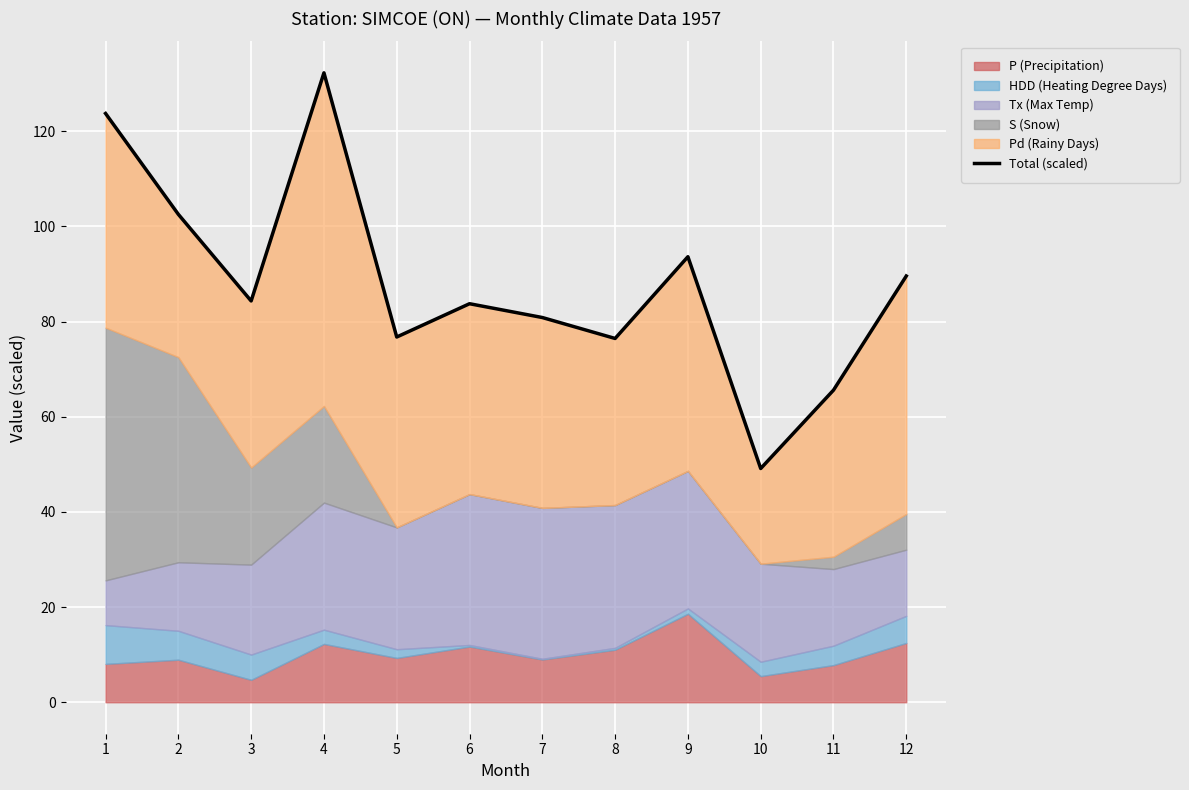

Reading right to left, what are all the values shown in this chart?

12=89.6	11=65.6	10=49.1	9=93.6	8=76.4	7=80.8	6=83.7	5=76.7	4=132.2	3=84.3	2=102.5	1=123.7